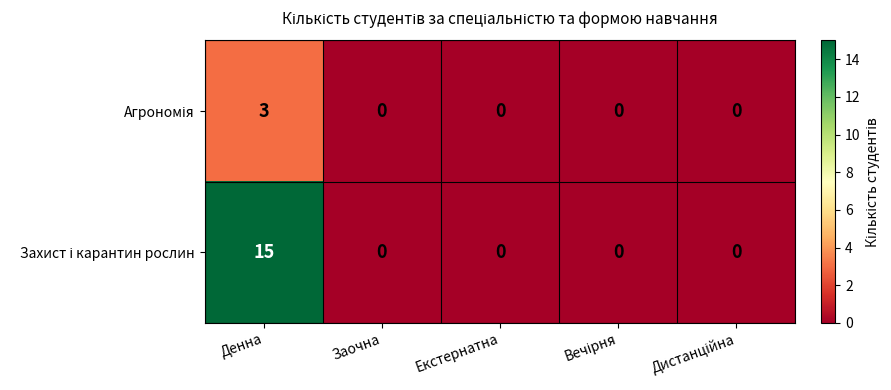

At which category does the chart reach its peak across all series?

Денна